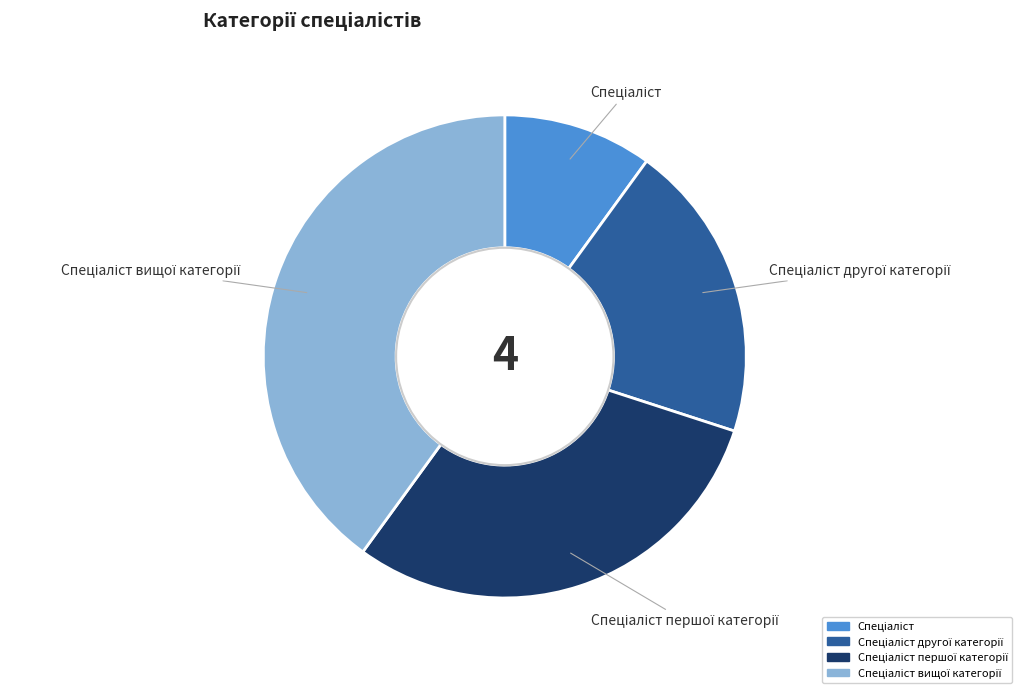

Does any single category account for the majority?

No